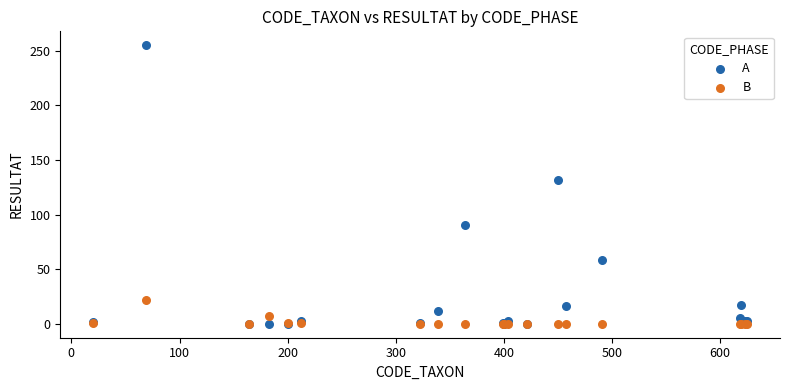

Across all series, what Y value is closest to 127?

132